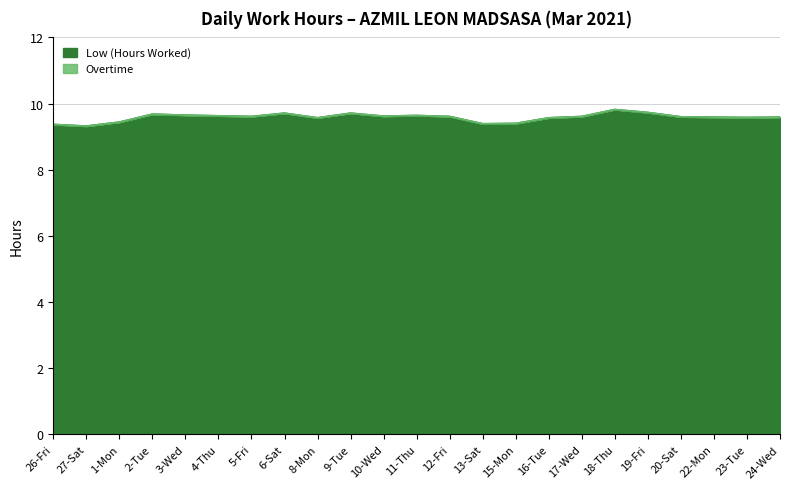

List the labels in order of value, smallest first.

27-Sat, 26-Fri, 13-Sat, 15-Mon, 1-Mon, 8-Mon, 16-Tue, 23-Tue, 22-Mon, 24-Wed, 20-Sat, 5-Fri, 12-Fri, 17-Wed, 10-Wed, 4-Thu, 11-Thu, 3-Wed, 2-Tue, 6-Sat, 9-Tue, 19-Fri, 18-Thu